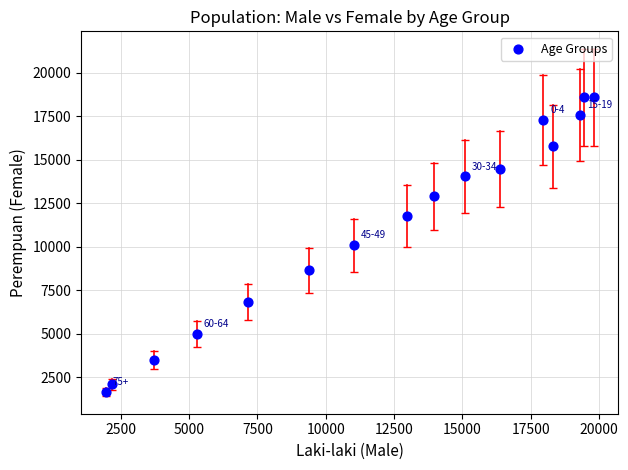

What is the range of X values (max minus min)?

17849